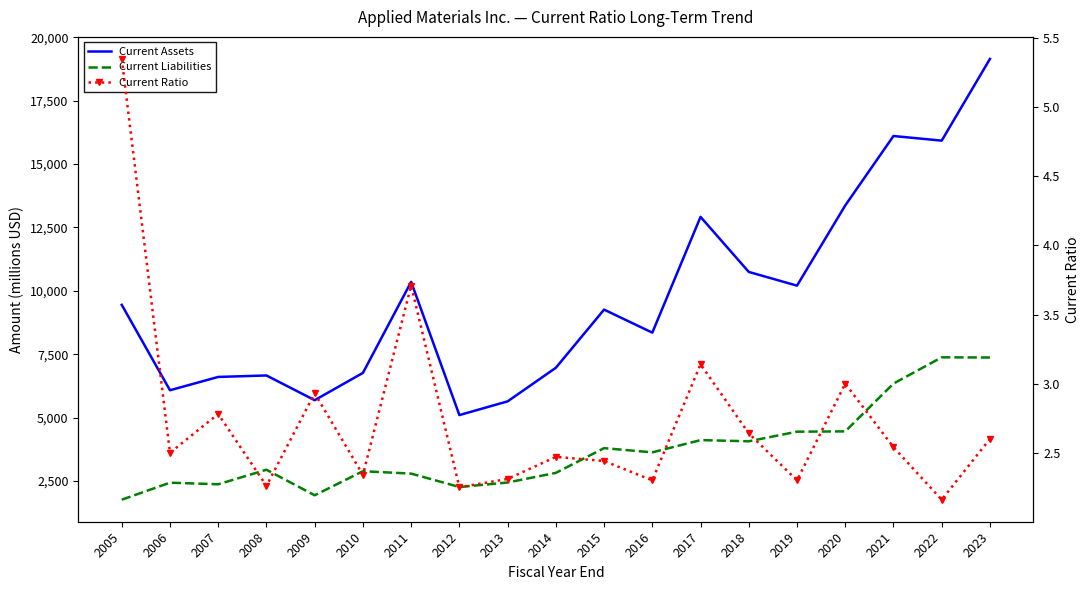

What is the minimum value shown in the chart?

2.2